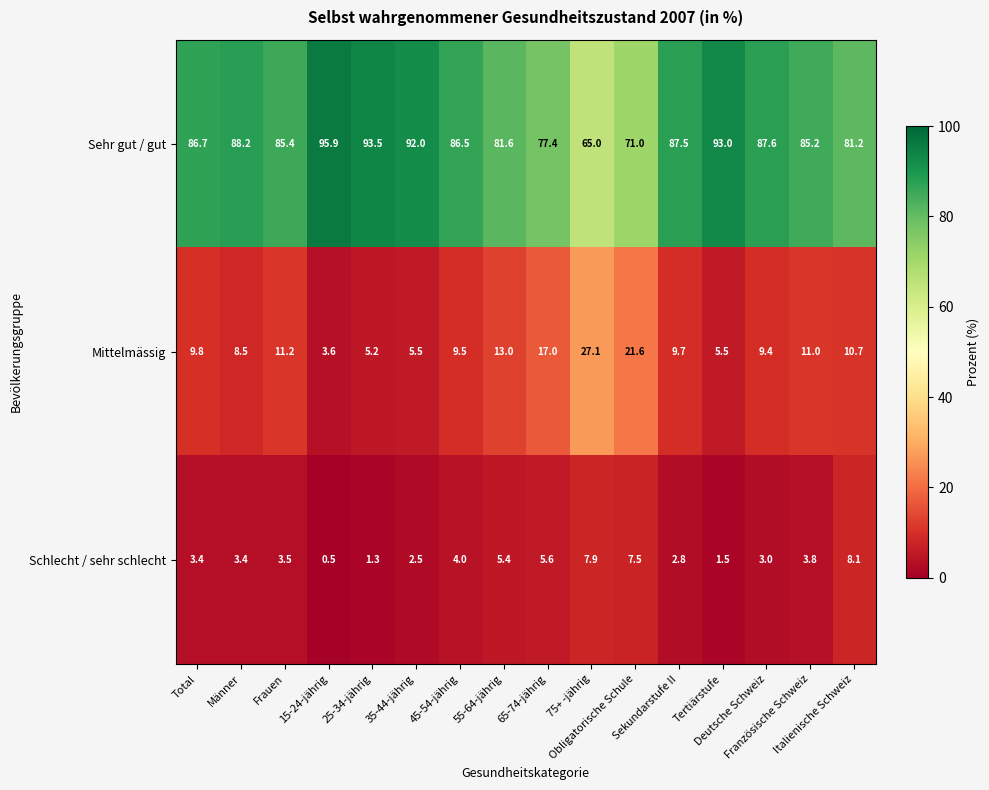

What is the average value of the Sehr gut / gut series?

84.9